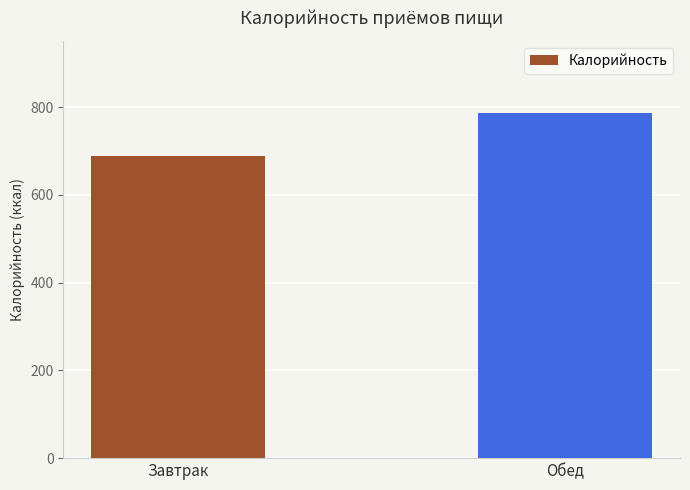

Reading left to right, transcribe all the data shown in this chart.

688	787